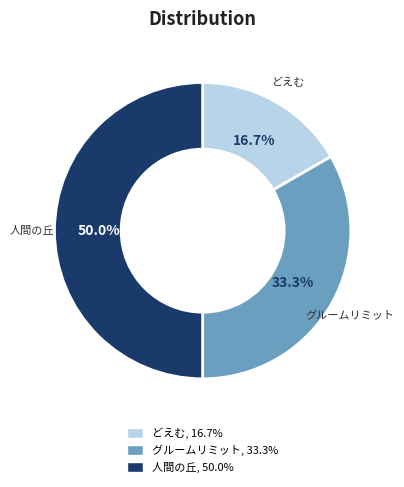

Which category has the smallest portion of the pie?

どえむ